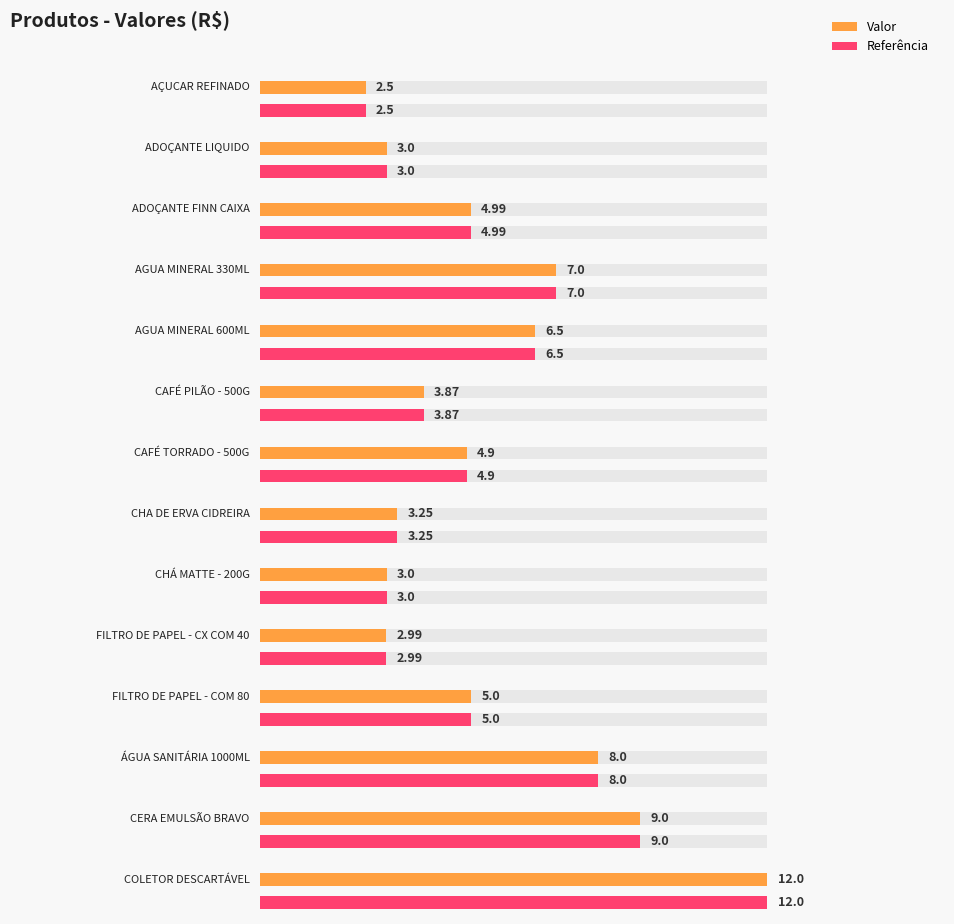

Reading left to right, transcribe all the data shown in this chart.

AÇUCAR REFINADO=2.5	ADOÇANTE LIQUIDO=3.0	ADOÇANTE FINN CAIXA=5.0	AGUA MINERAL 330ML=7.0	AGUA MINERAL 600ML=6.5	CAFÉ PILÃO - 500G=3.9	CAFÉ TORRADO - 500G=4.9	CHA DE ERVA CIDREIRA=3.2	CHÁ MATTE - 200G=3.0	FILTRO DE PAPEL - CX COM 40=3.0	FILTRO DE PAPEL - COM 80=5.0	ÁGUA SANITÁRIA 1000ML=8.0	CERA EMULSÃO BRAVO=9.0	COLETOR DESCARTÁVEL=12.0